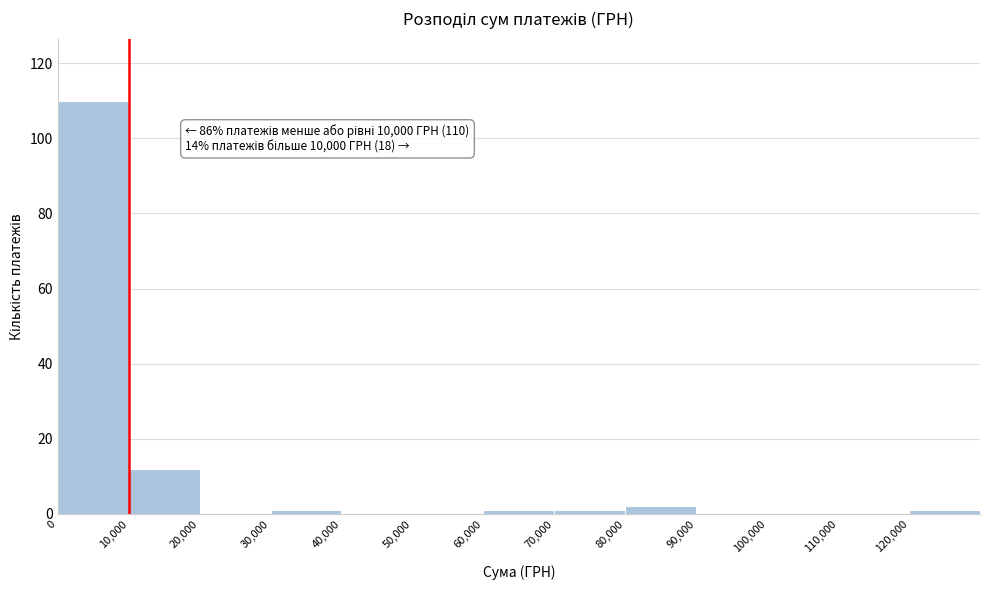

Over which range of the x-axis is the bar tallest?

0 to 10000